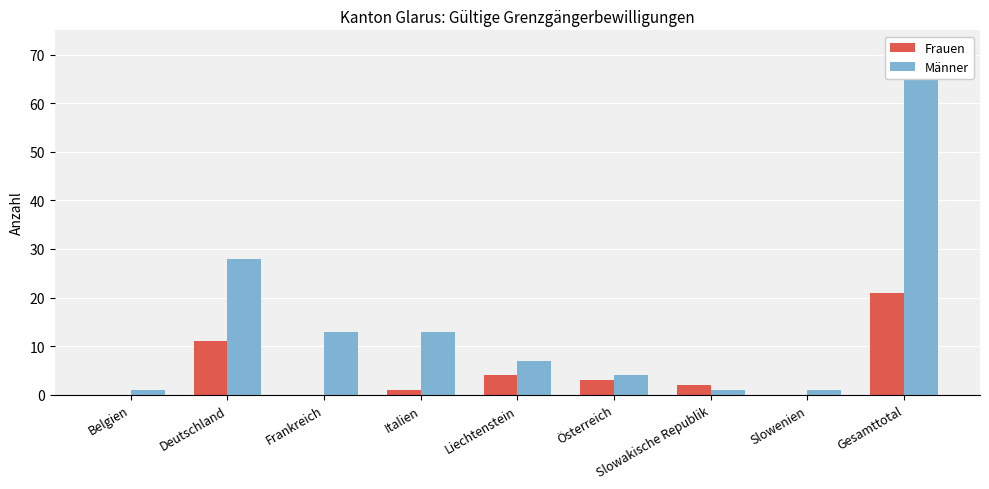

Count the number of categories in the chart.

9